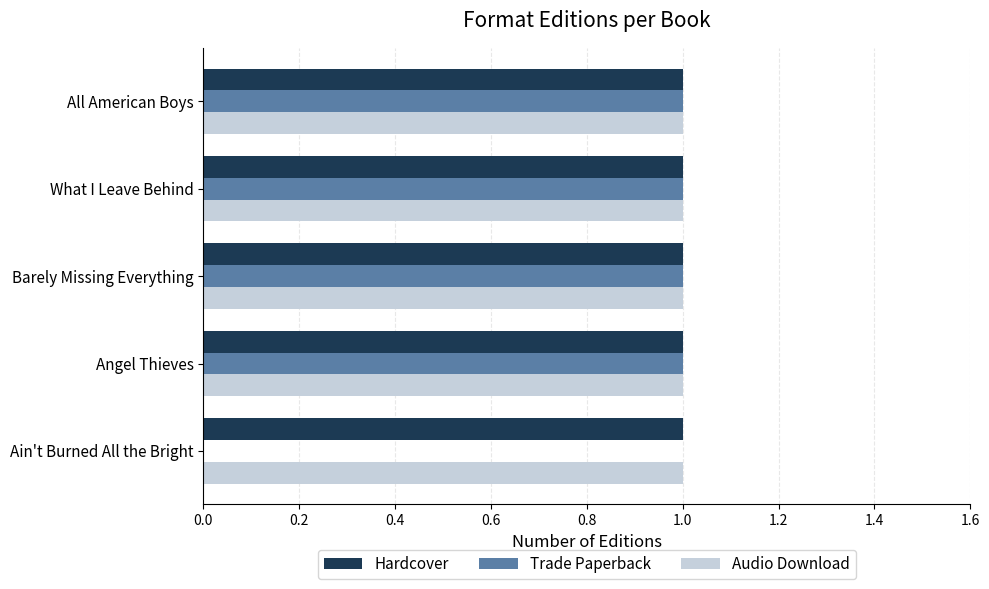

What is the total value across all series at What I Leave Behind?

3